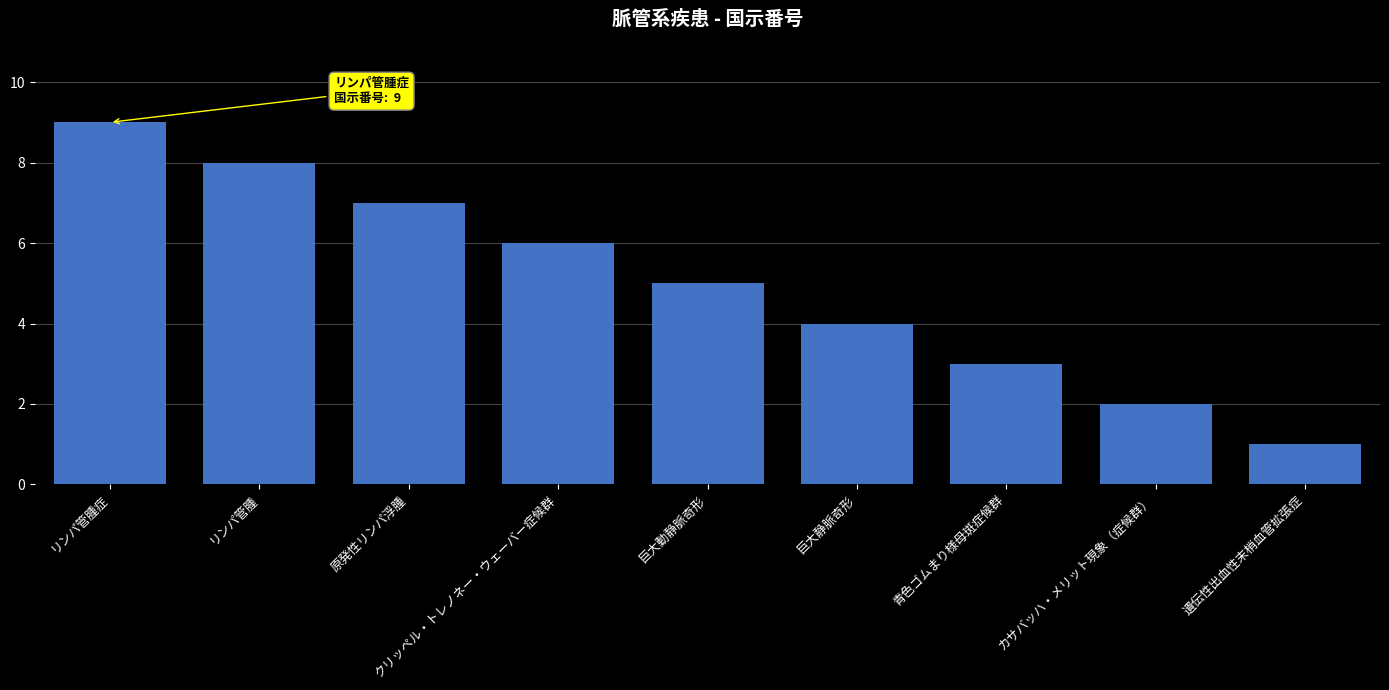

What is the smallest value displayed?

1